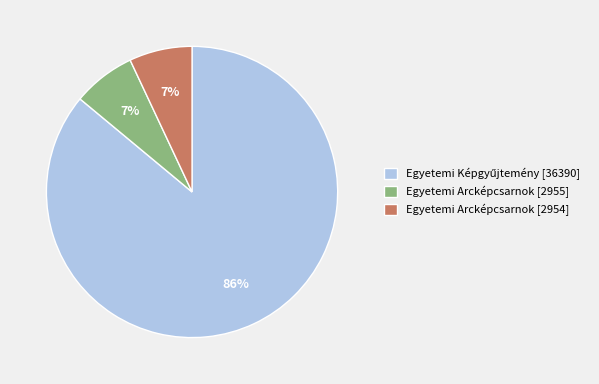

Is there a majority slice in this chart?

Yes